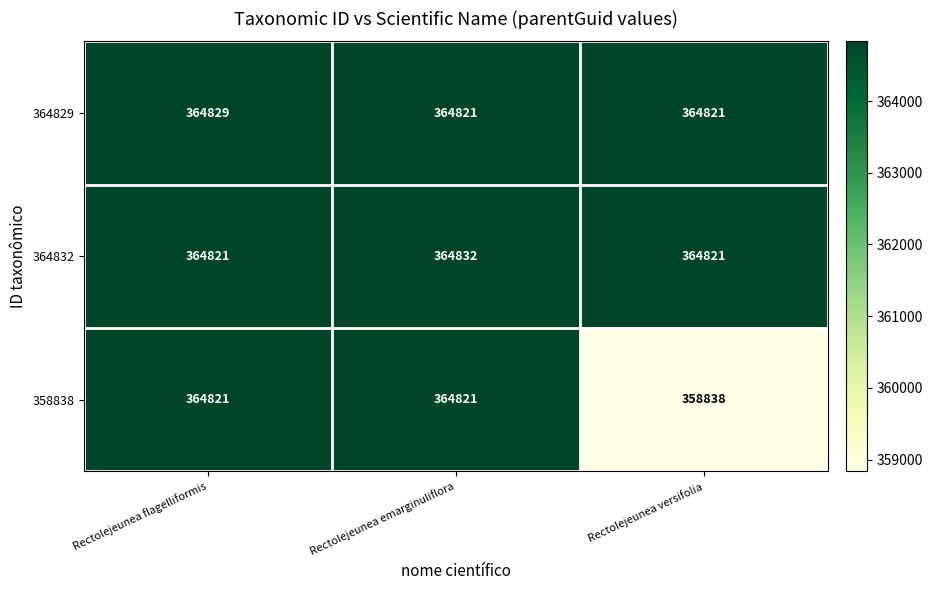

What is the total value across all series at Rectolejeunea versifolia?

1088480